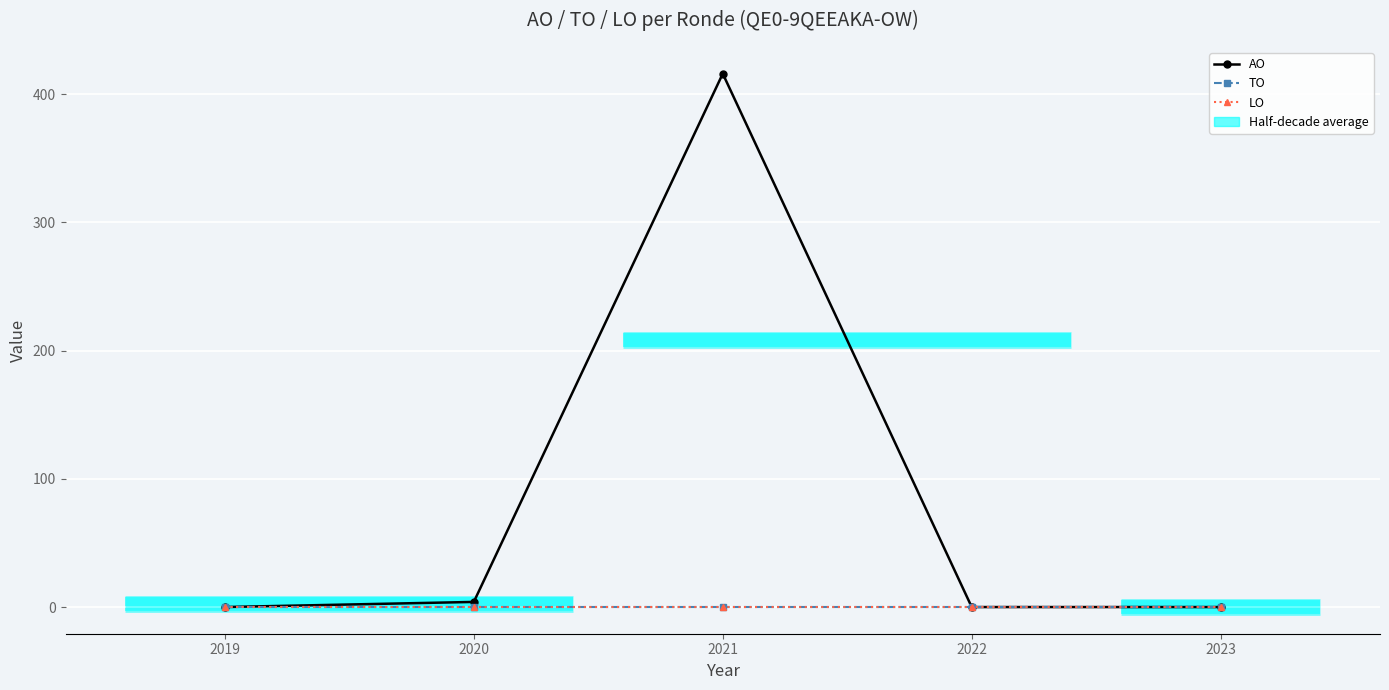

What is the sum of the AO values at 2019 and 2021?

416